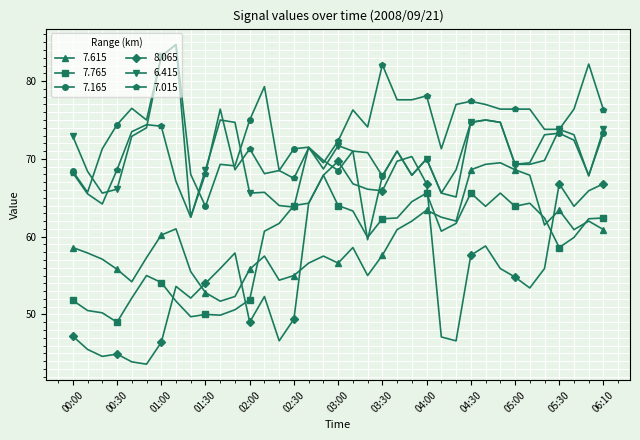

True or false: 7.765 and 7.015 cross at least once.

False